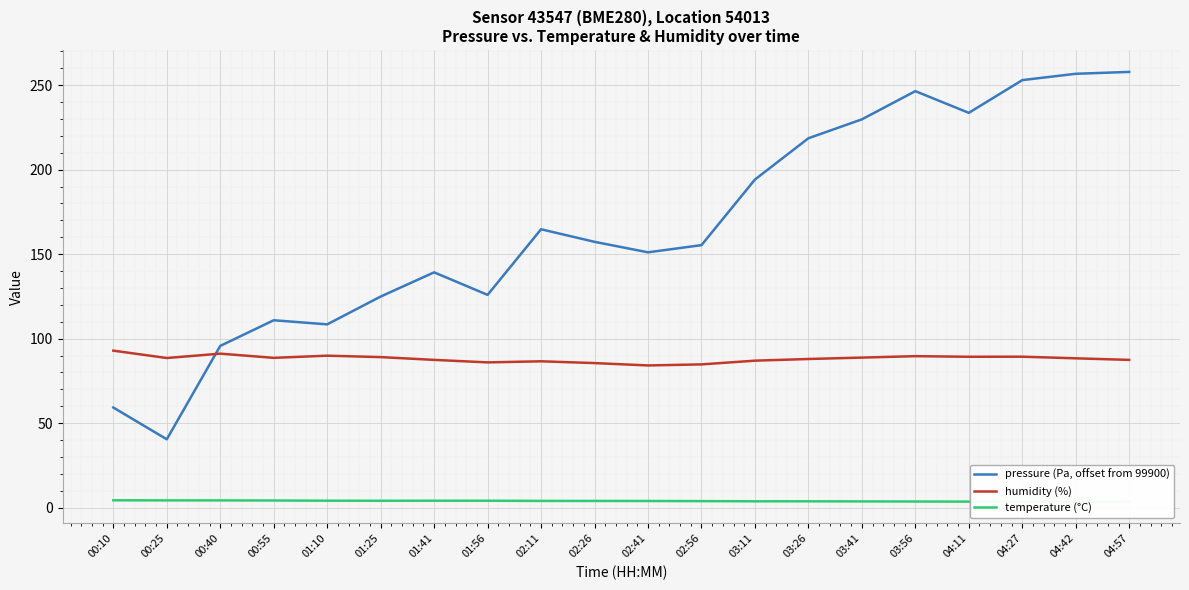

What is the sum of the humidity (%) values at 02:11 and 04:42?

174.9